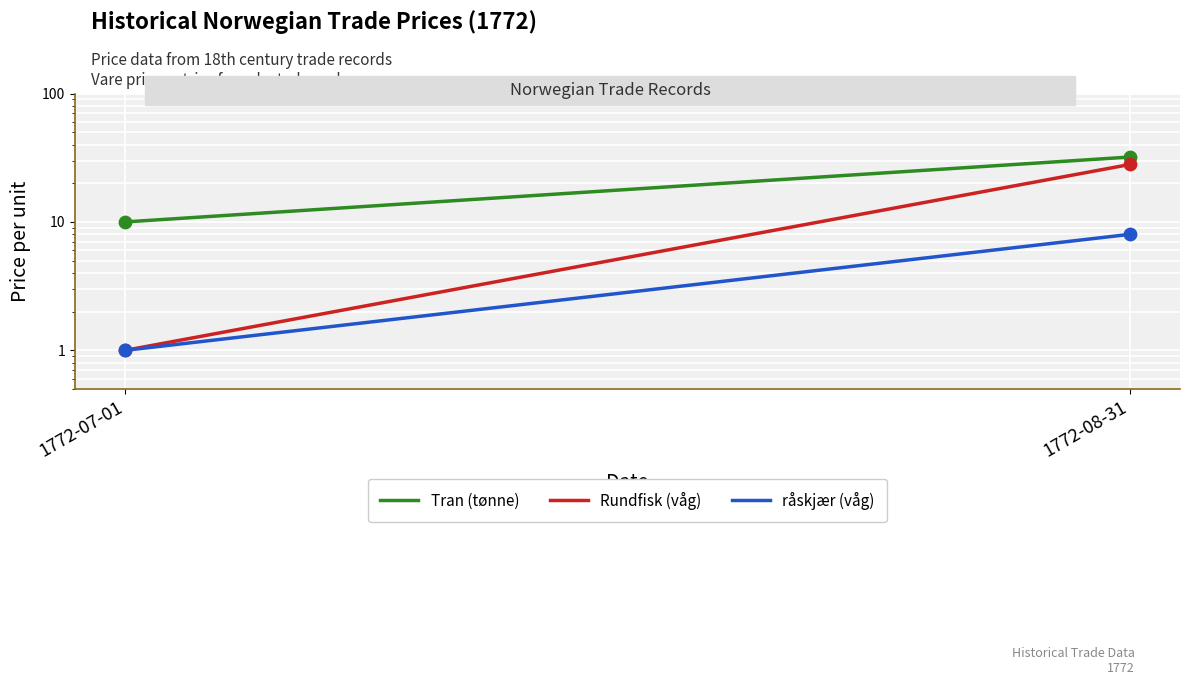

Which series contains the lowest Y value?

Rundfisk (våg)